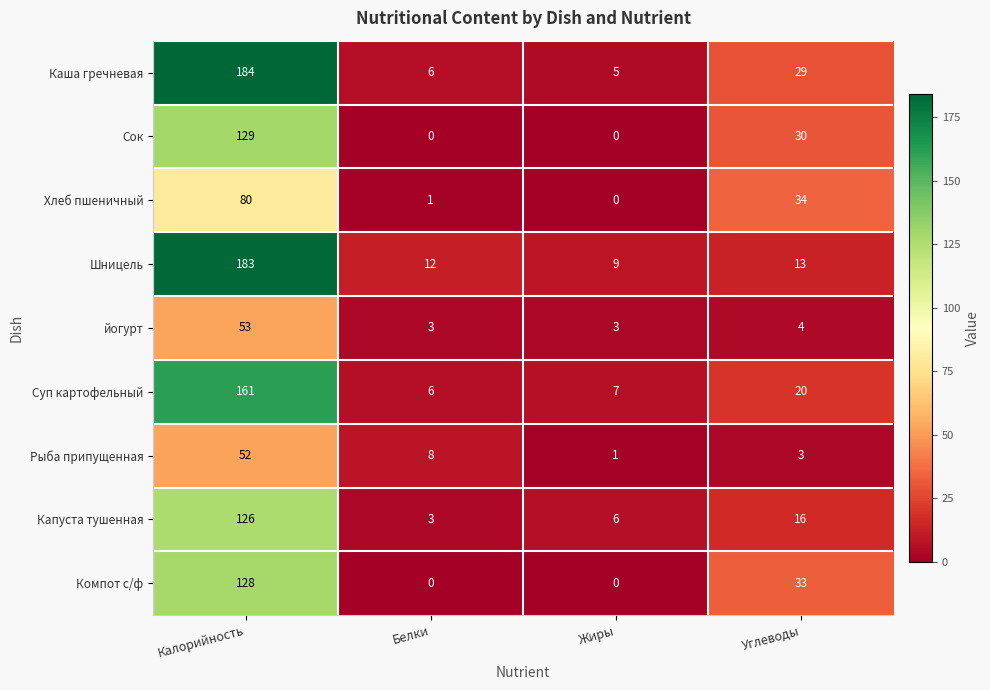

Rank the categories by Суп картофельный value from highest to lowest.

Калорийность, Углеводы, Жиры, Белки